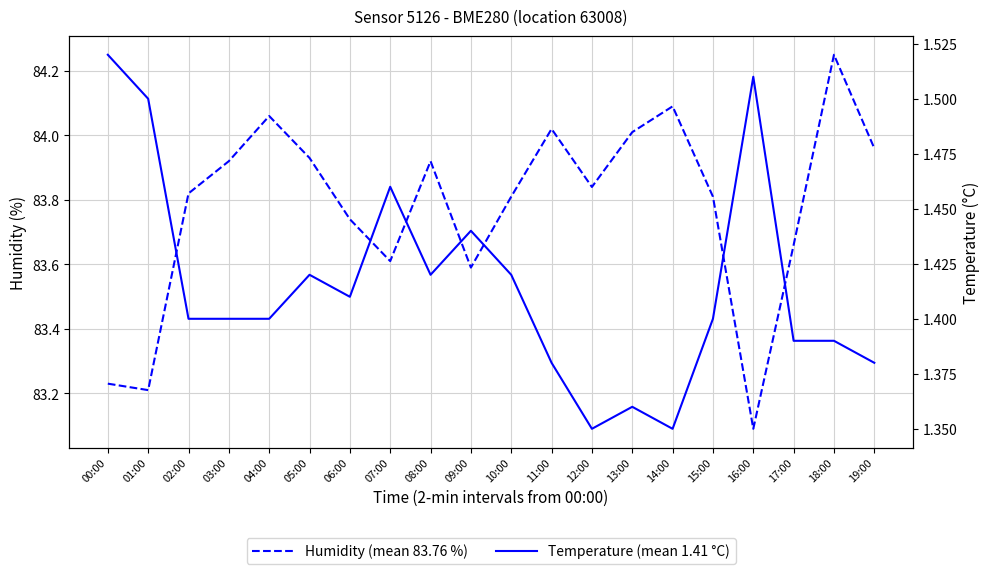

Which series has the largest range (max minus min)?

Humidity (mean 83.76 %)